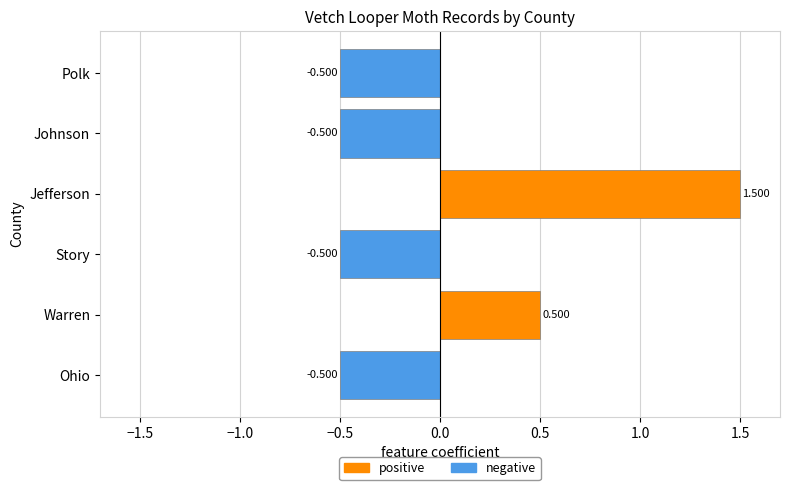

The value of positive at Polk is 0.0. True or false?

True